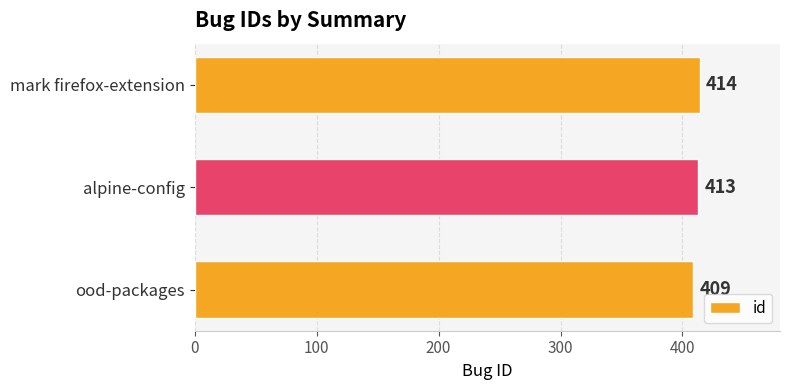

How many values are between 409 and 414?

3